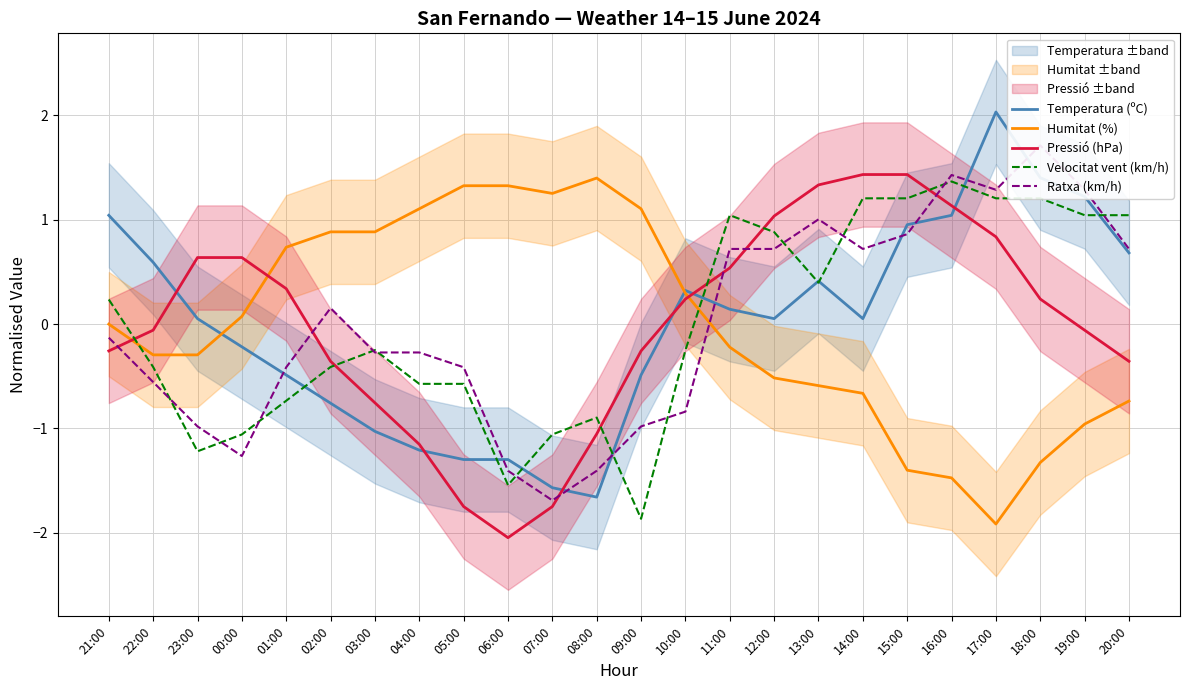

Which series changed the most between 05:00 and 06:00?

Ratxa (km/h)